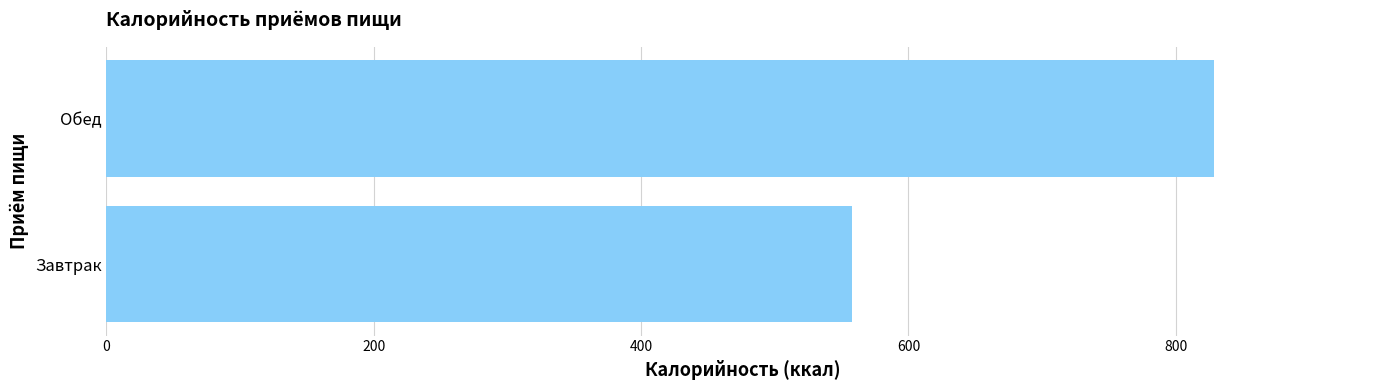

Reading bottom to top, transcribe all the data shown in this chart.

Завтрак=557.4	Обед=828.5